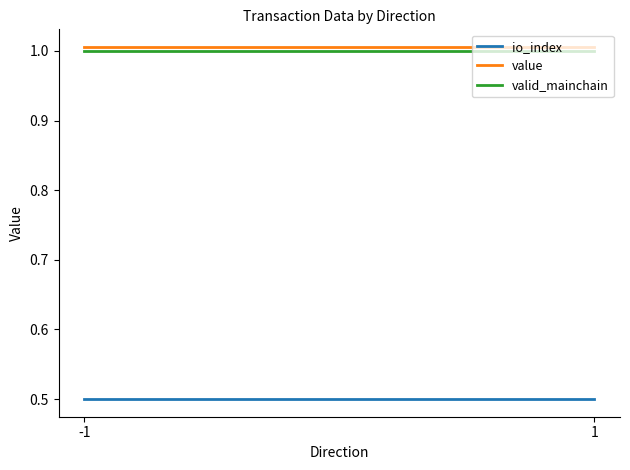

What is the minimum value for value?

1.0